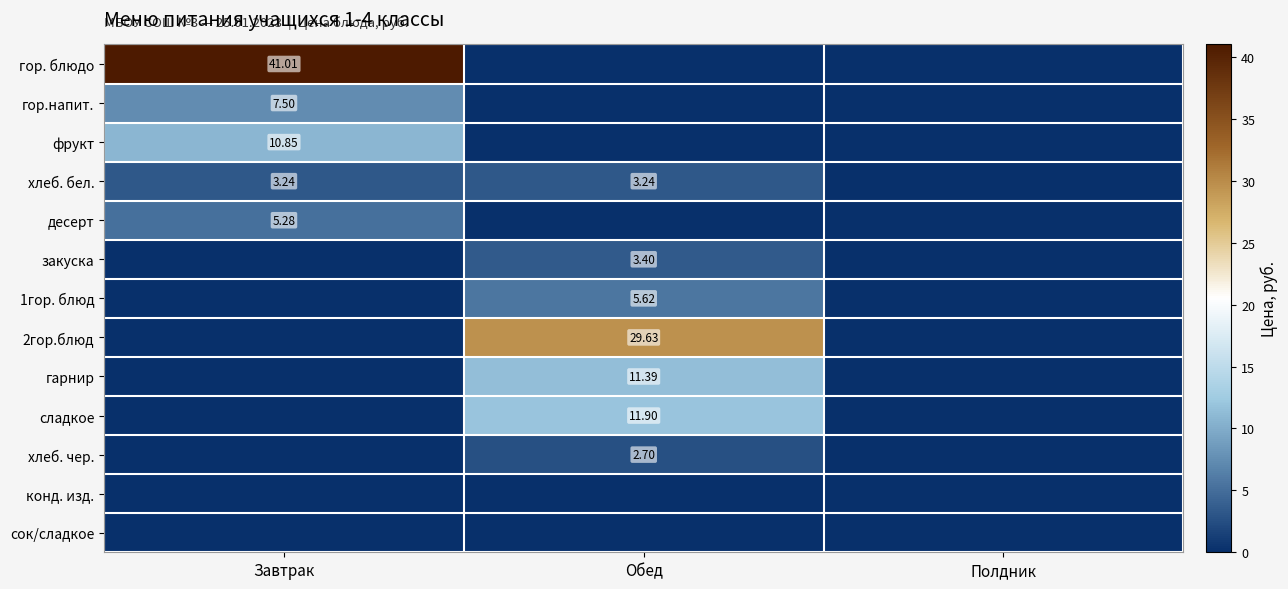

At which label is гор. блюдо closest to 20?

Обед